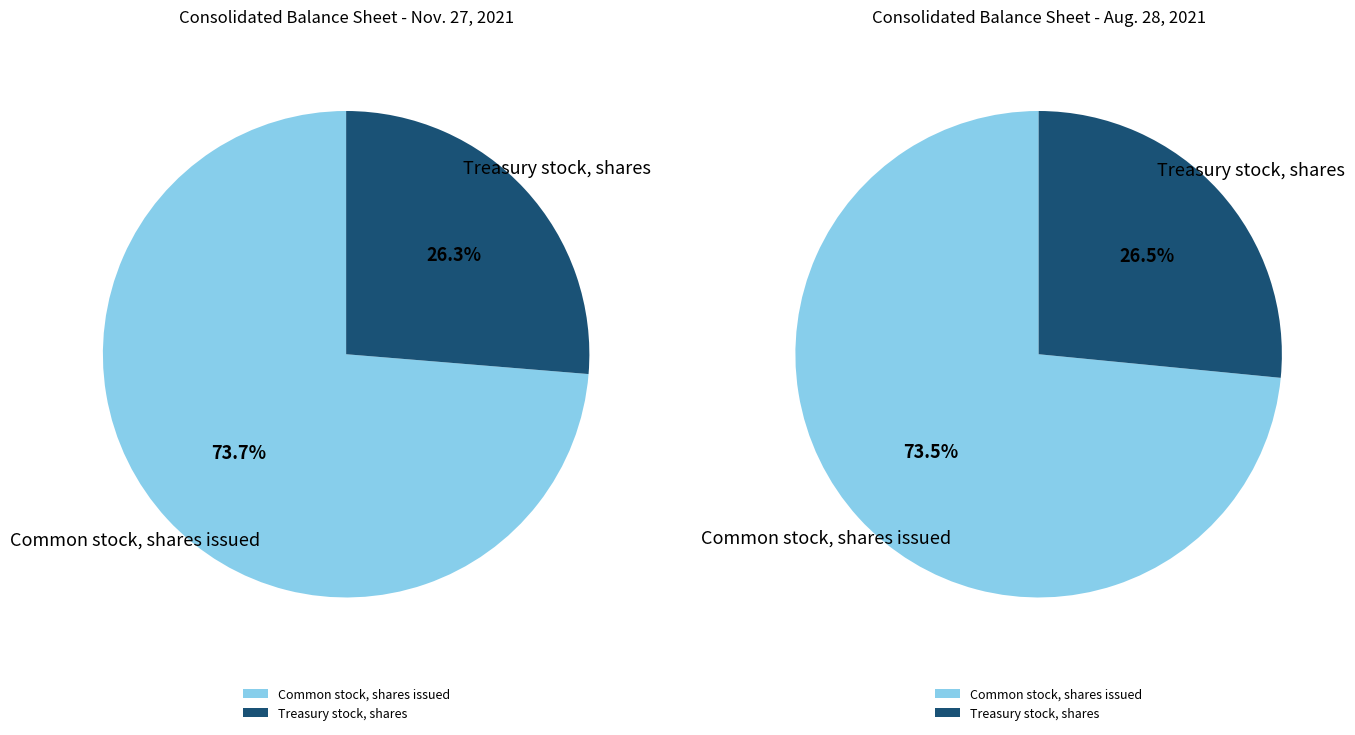

What percentage do Treasury stock shares and Common stock, shares issued together represent?

100.0%